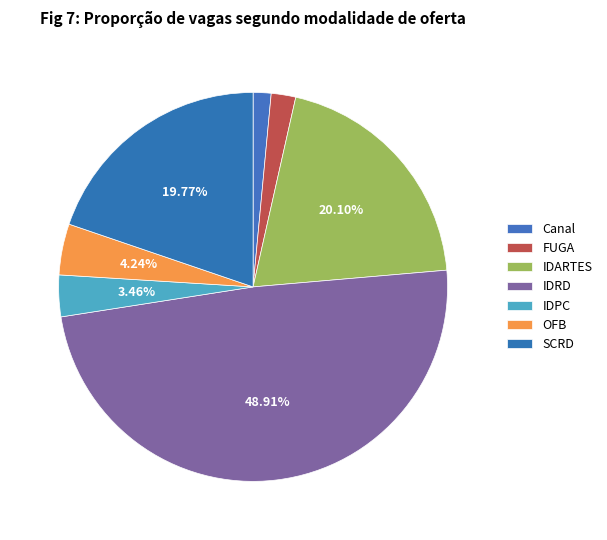

How much of the chart is everything except IDRD?

51.1%